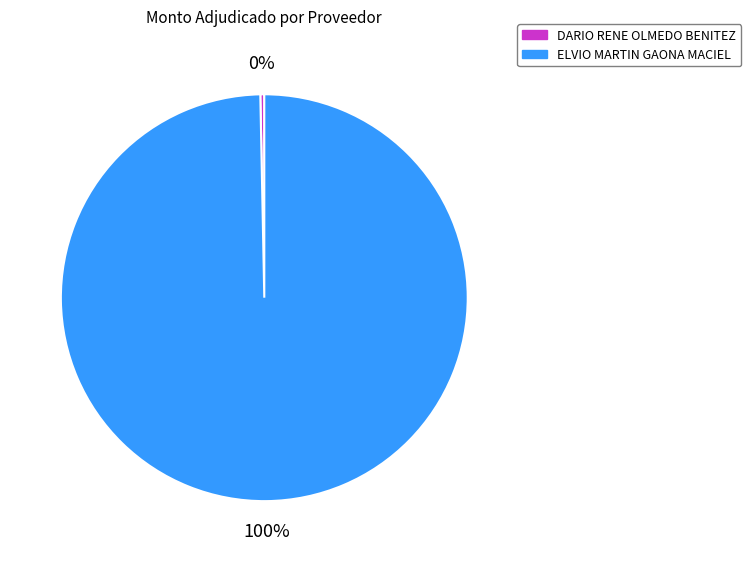

Which category has the biggest portion of the pie?

ELVIO MARTIN GAONA MACIEL